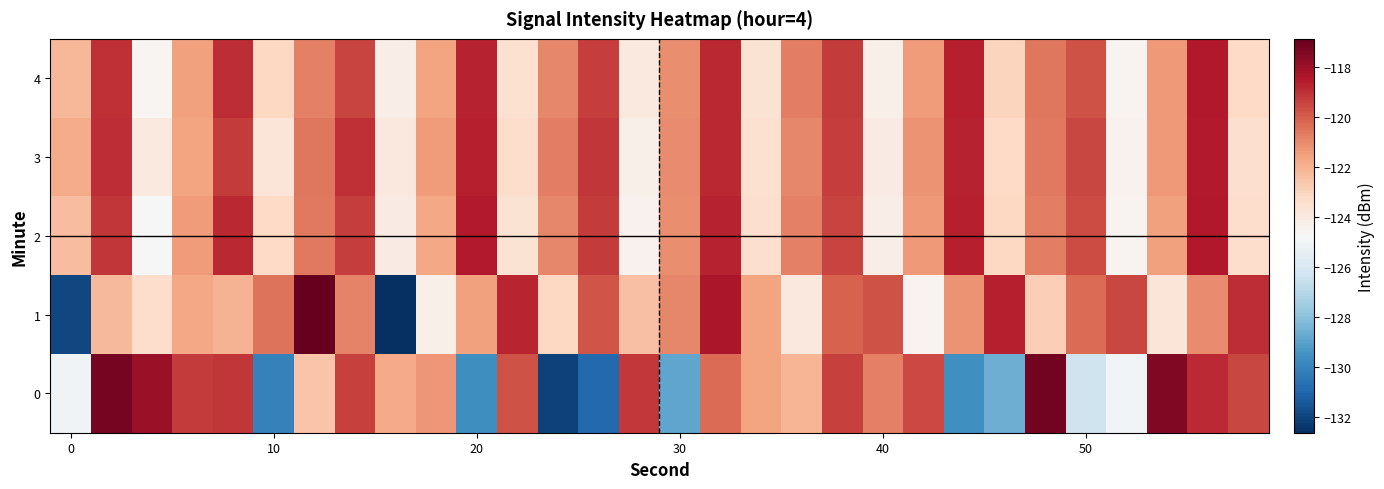

Reading right to left, extract all data points from this chart.

0: -119.5	-118.9	-117.4	-125.0	-126.3	-117.1	-128.6	-129.6	-119.5	-120.8	-119.4	-122.1	-121.6	-120.3	-128.9	-119.1	-130.9	-132.1	-119.7	-129.7	-121.3	-121.7	-119.3	-122.5	-130.0	-119.1	-119.3	-117.9	-117.2	-125.1
1: -118.9	-121.0	-123.7	-119.5	-120.3	-122.8	-118.6	-121.2	-124.5	-119.7	-120.1	-123.9	-121.6	-118.3	-120.9	-122.4	-119.8	-123.1	-118.8	-121.5	-124.3	-132.6	-120.8	-116.9	-120.4	-122.0	-121.7	-123.3	-122.2	-131.9
2: -123.3	-118.4	-121.5	-124.5	-119.6	-120.7	-123.1	-118.6	-121.3	-124.2	-119.4	-120.8	-123.4	-118.7	-121.1	-124.4	-119.2	-120.9	-123.6	-118.5	-121.7	-124.1	-119.3	-120.6	-123.2	-118.8	-121.4	-124.7	-119.1	-122.3
3: -123.4	-118.5	-121.3	-124.4	-119.5	-120.6	-123.2	-118.7	-121.2	-124.1	-119.3	-120.9	-123.5	-118.8	-121.0	-124.3	-119.1	-120.7	-123.3	-118.6	-121.4	-123.9	-119.0	-120.5	-123.7	-119.2	-121.6	-124.0	-118.9	-121.8
4: -123.2	-118.4	-121.3	-124.5	-119.7	-120.5	-123.0	-118.6	-121.4	-124.3	-119.2	-120.7	-123.6	-118.8	-121.1	-124.0	-119.3	-120.9	-123.5	-118.7	-121.6	-124.2	-119.4	-120.8	-123.1	-118.9	-121.5	-124.6	-119.0	-122.1